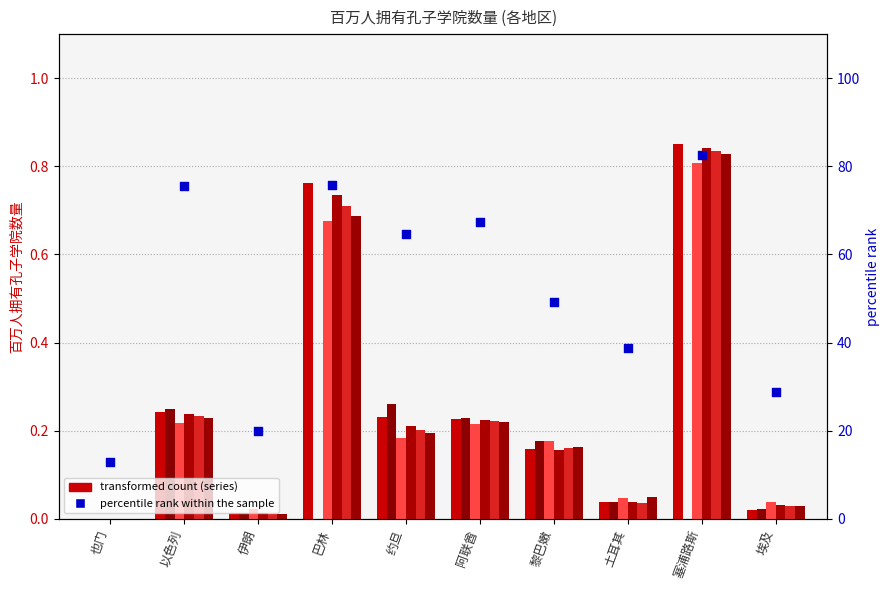

Is the value of col_6 (2013) at 埃及 greater than the value of col_8 (2015) at 以色列?

No